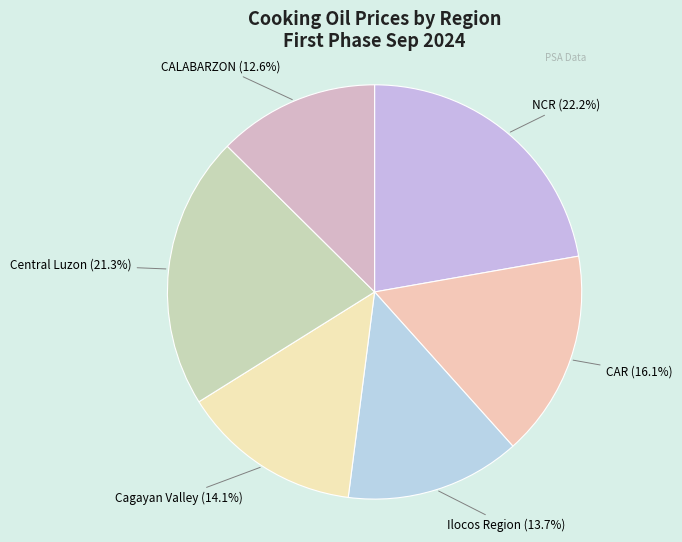

Does any single category account for the majority?

No